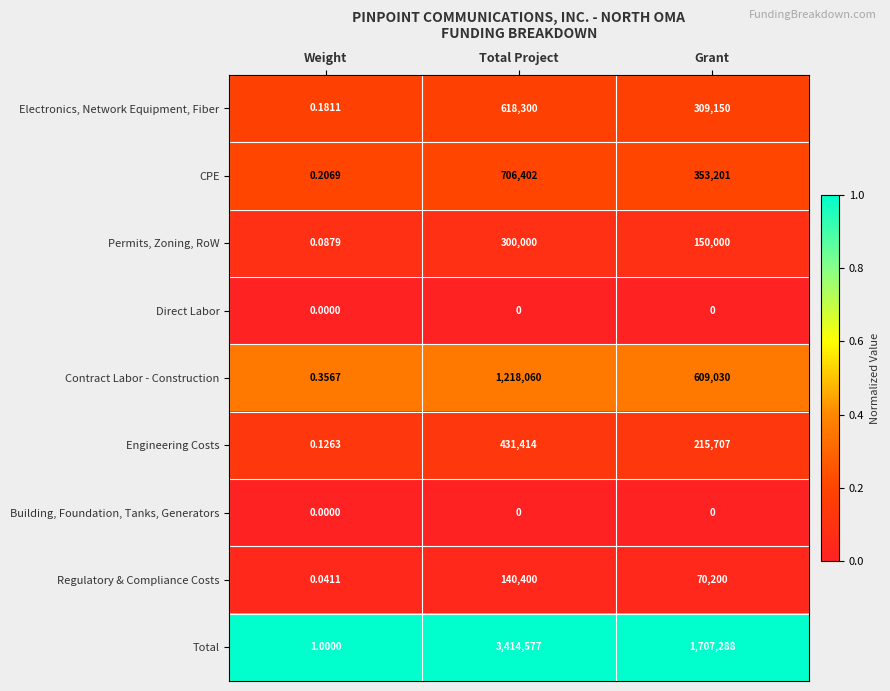

Between Weight and Total Project, which series saw the biggest shift?

Total